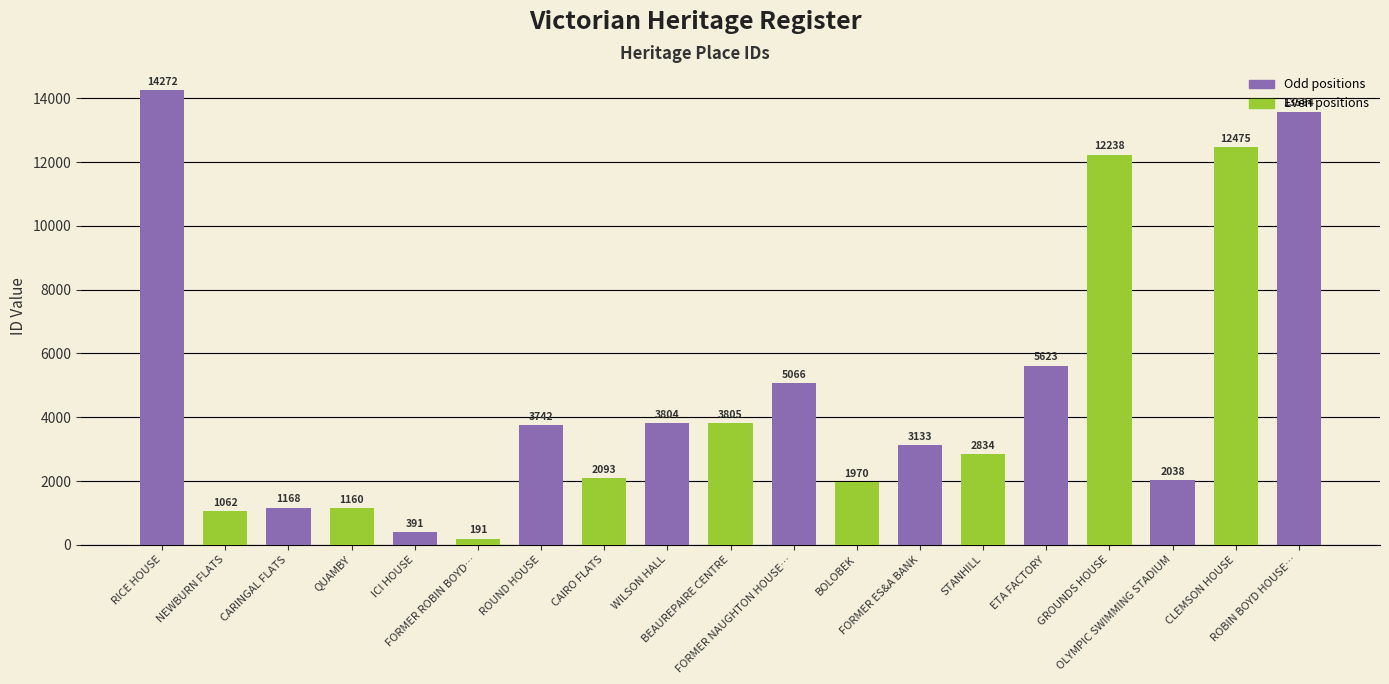

What is the label of the 5th bar from the left?

ICI HOUSE